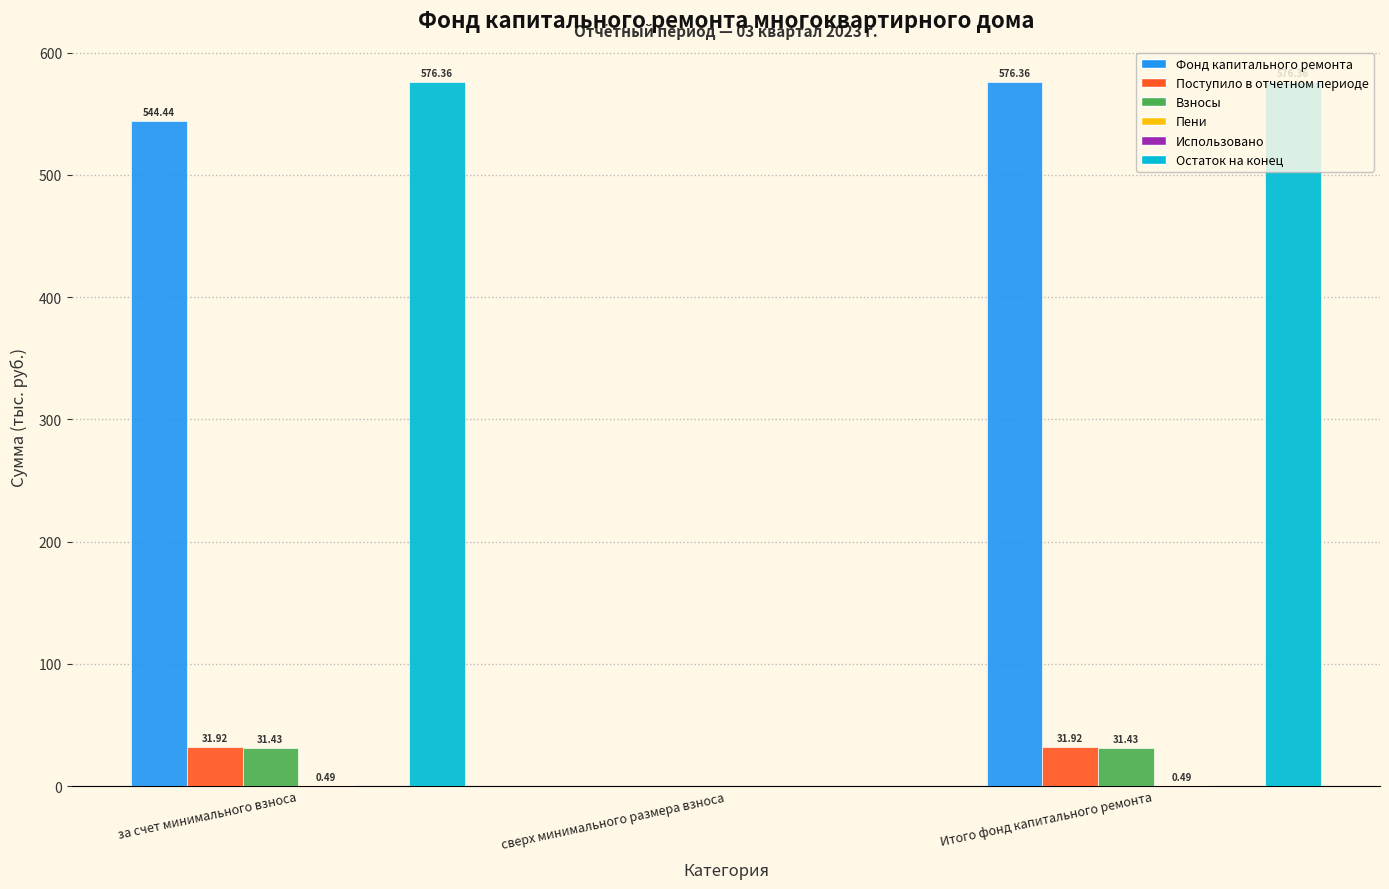

What is the sum of the Фонд капитального ремонта values at за счет минимального взноса and сверх минимального размера взноса?

544.4